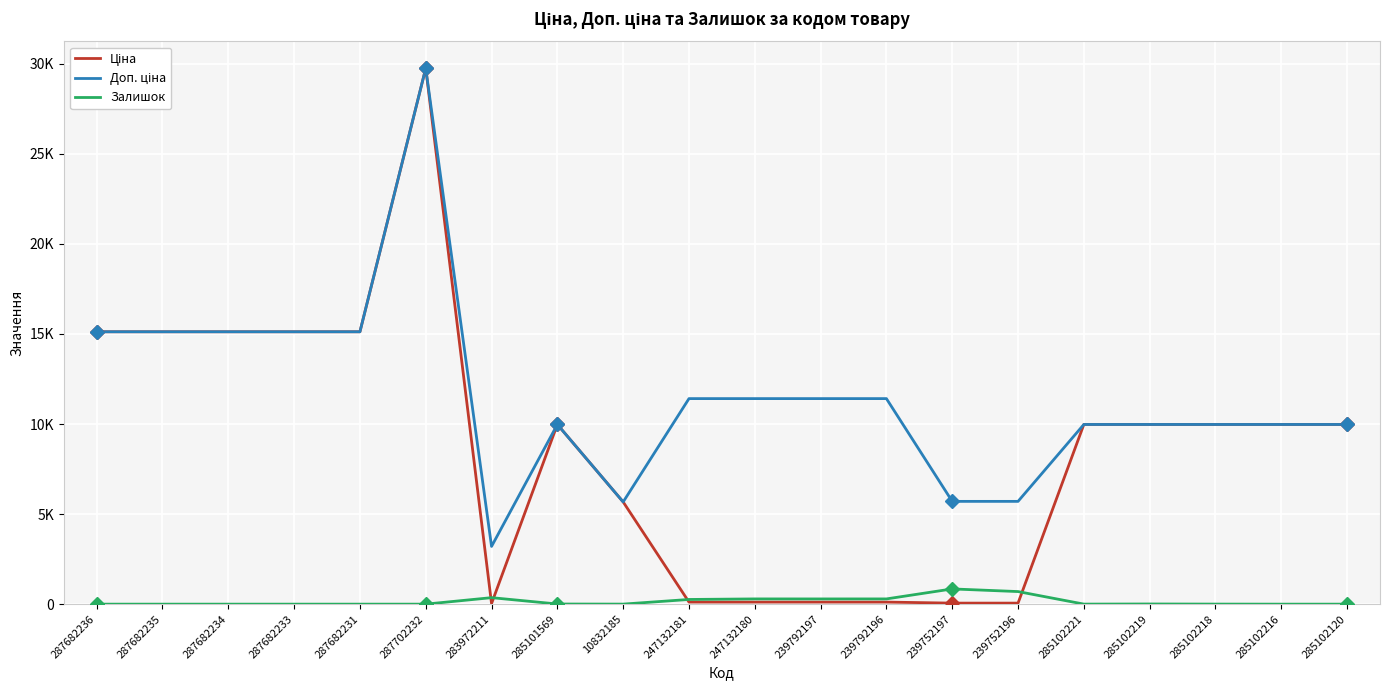

Rank the categories by Доп. ціна value from lowest to highest.

283972211, 10832185, 239752197, 239752196, 285101569, 285102221, 285102219, 285102218, 285102216, 285102120, 247132181, 247132180, 239792197, 239792196, 287682236, 287682235, 287682234, 287682233, 287682231, 287702232